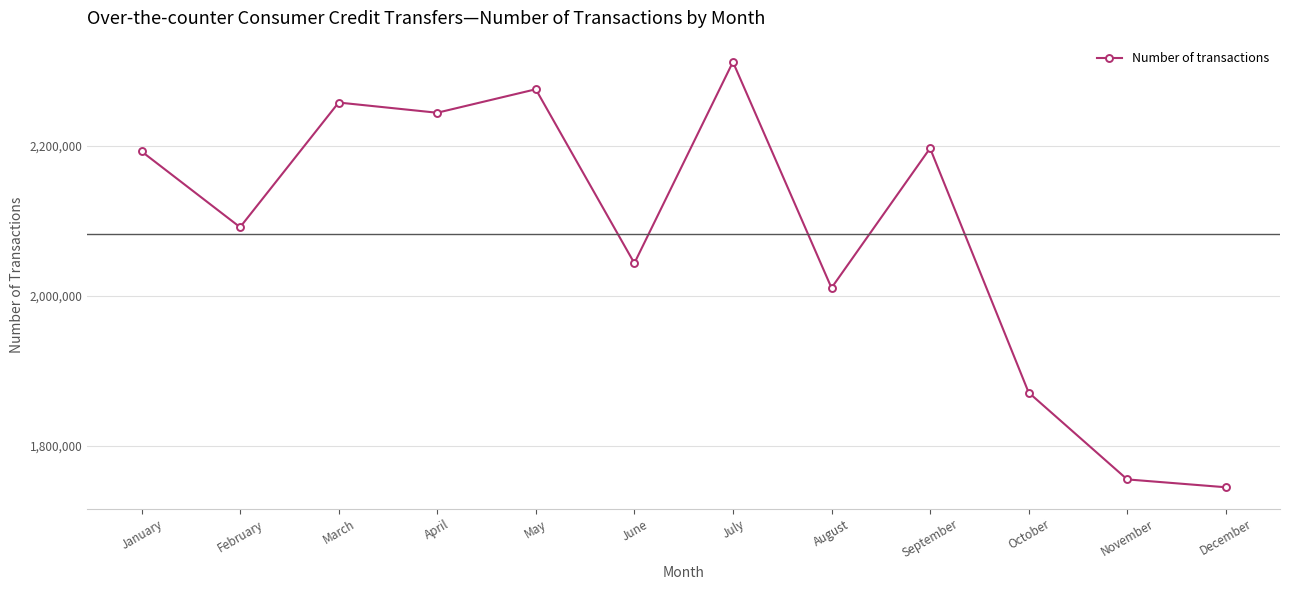

Reading right to left, what are all the values shown in this chart?

1744898	1755358	1871075	2196451	2010410	2311385	2043318	2274979	2243716	2257301	2091267	2192259